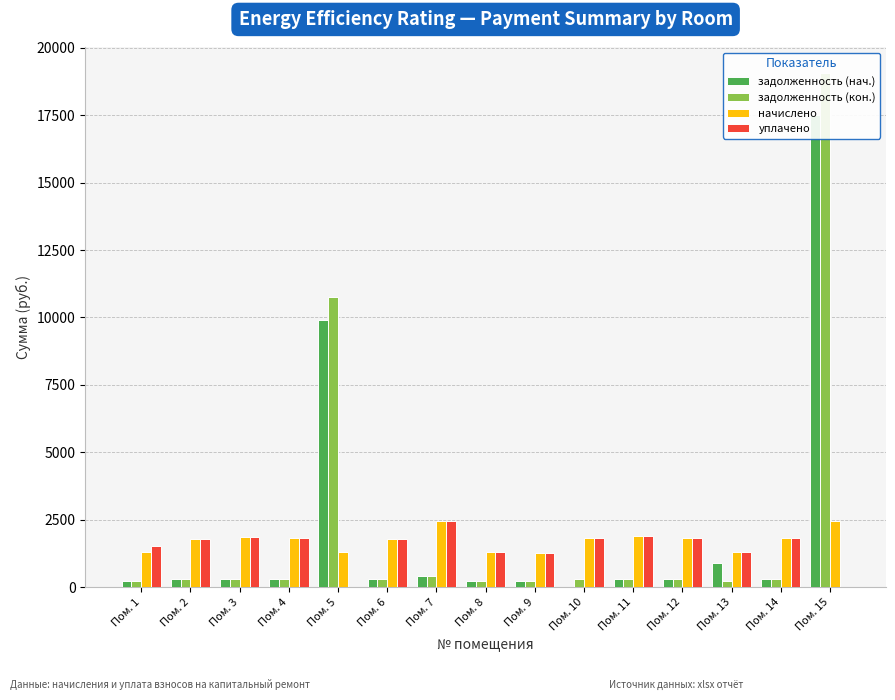

How many groups of bars are there?

15